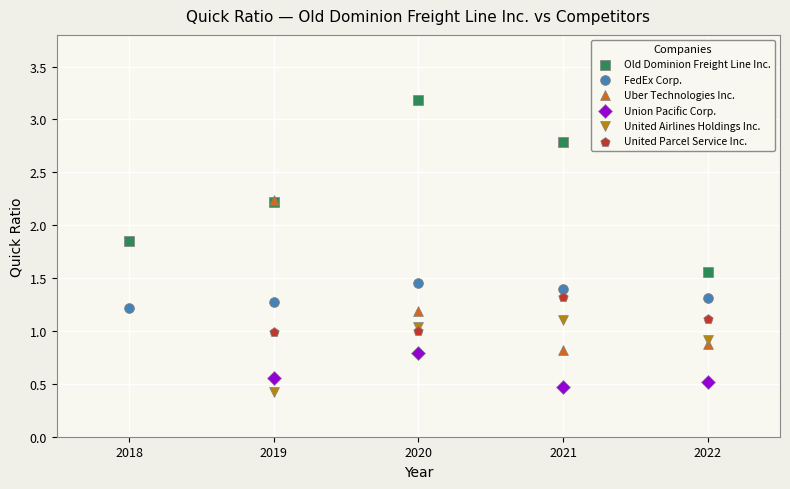

Which series has the widest spread of Y values?

Old Dominion Freight Line Inc.